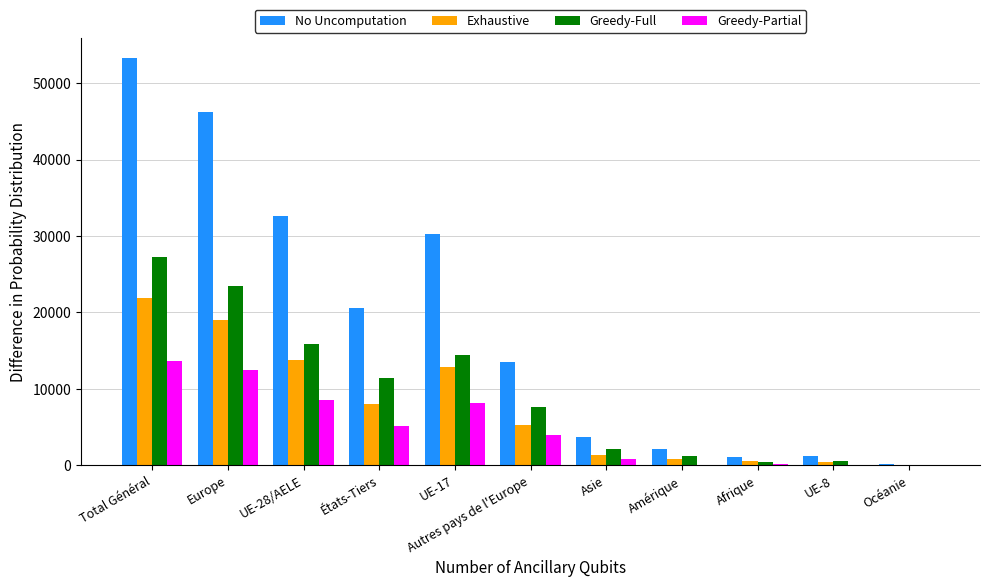

At which category is the sum across all series the highest?

Total Général